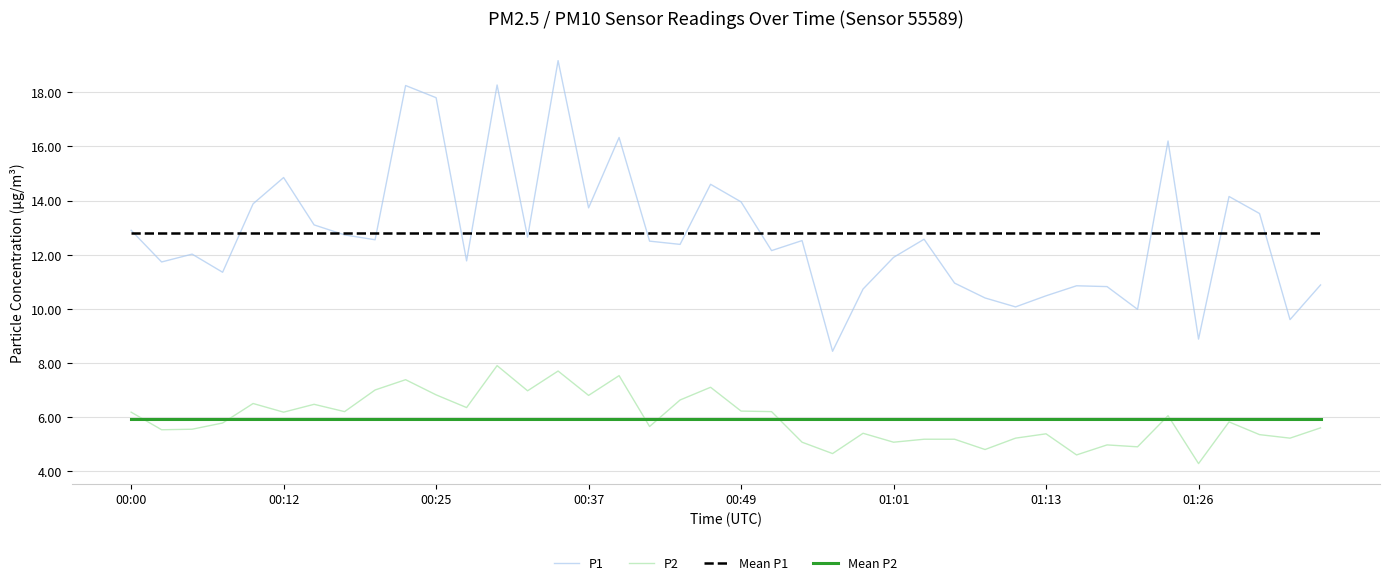

True or false: Mean P1 and P2 cross at least once.

False